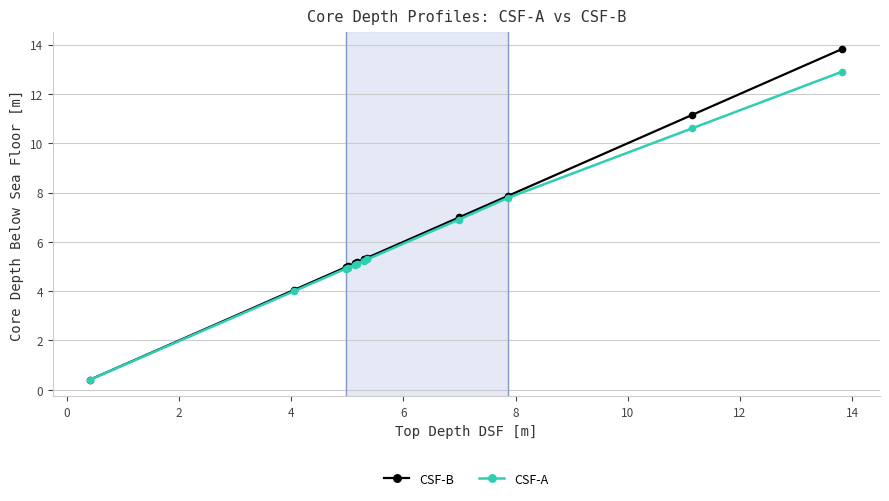

What is the difference between the maximum and minimum values in the CSF-B series?

13.4